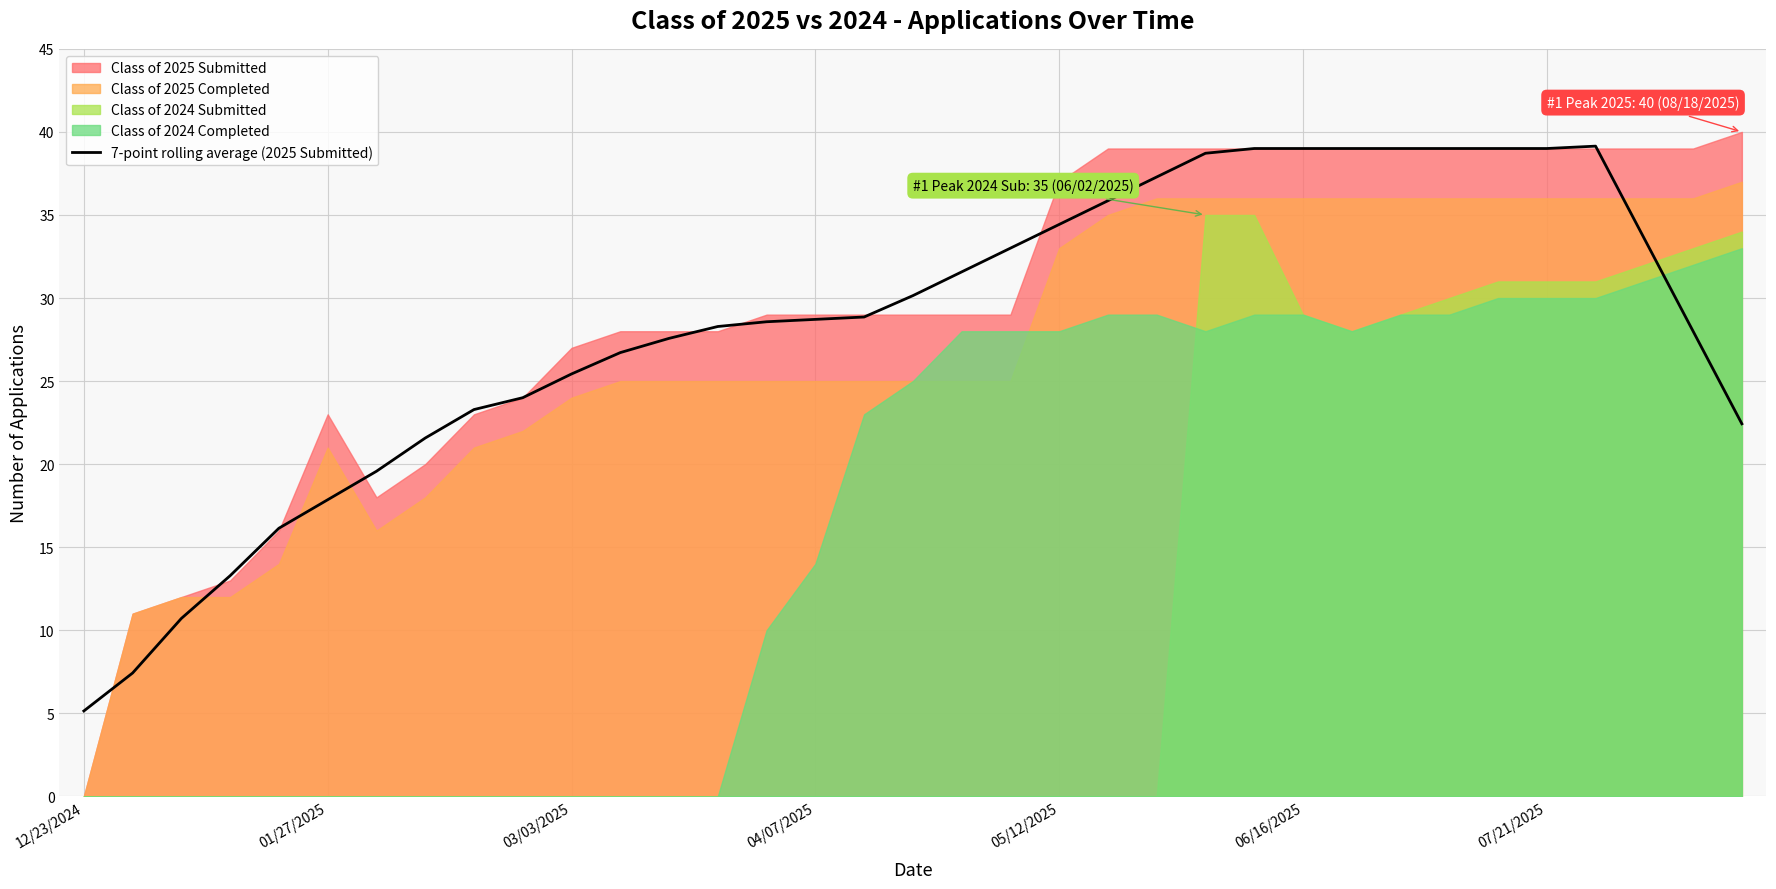

True or false: 7-point rolling average (2025 Submitted) has a value of 34.4 at 05/12/2025.

True